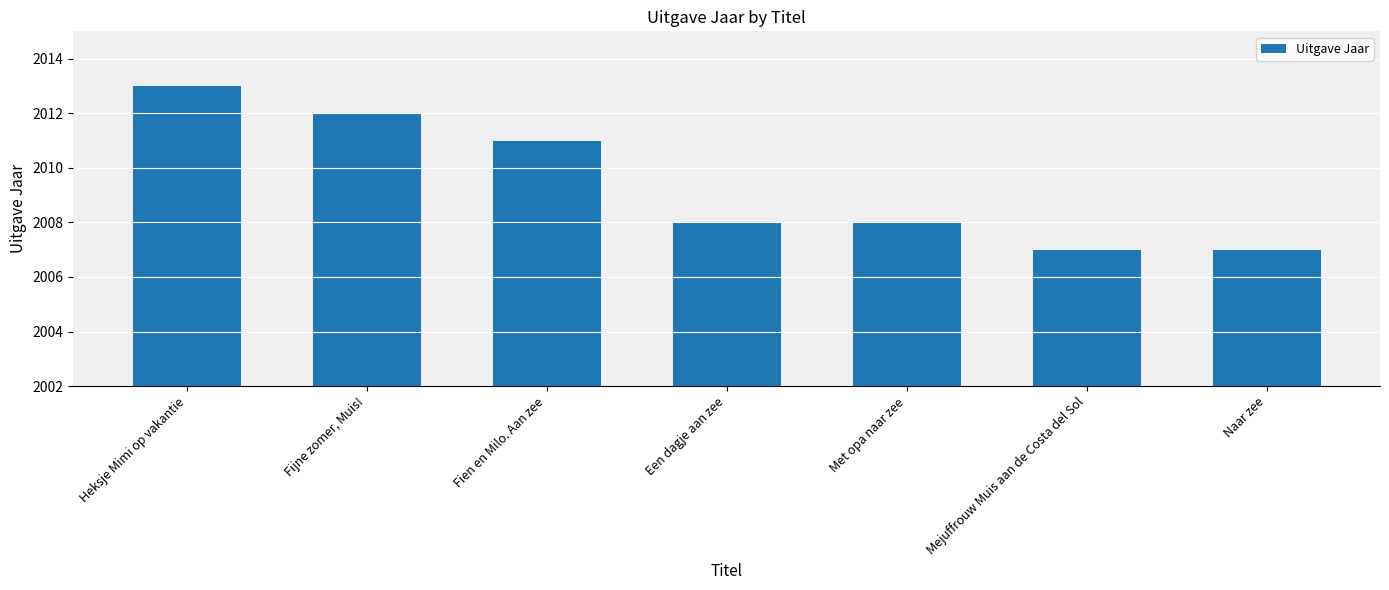

What is the label of the 3rd bar from the left?

Fien en Milo. Aan zee